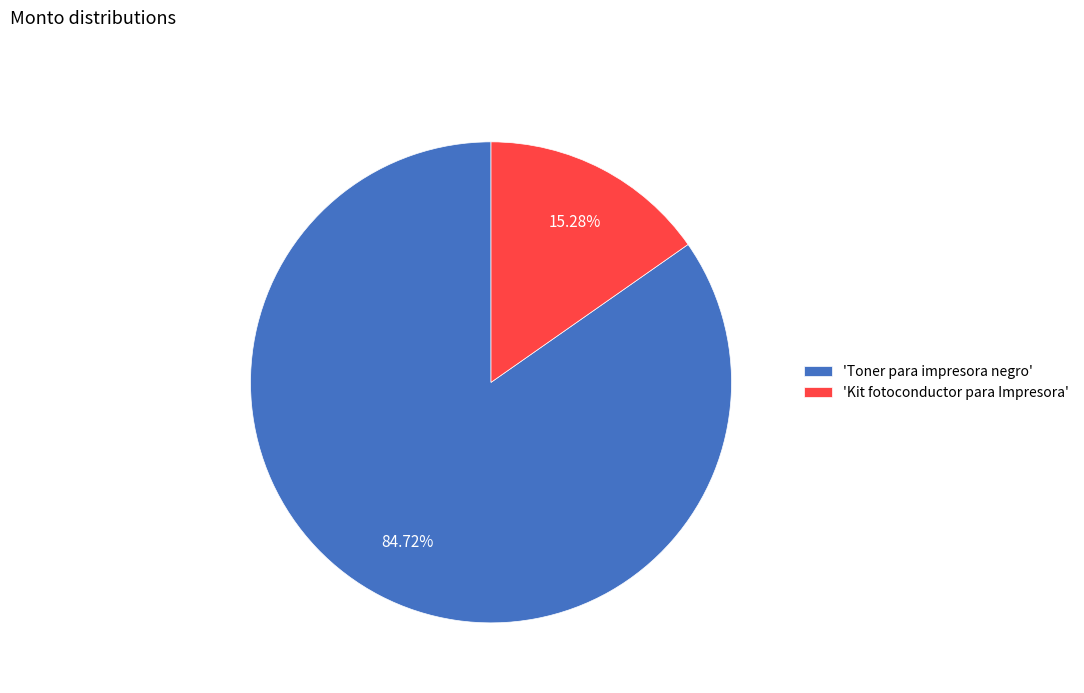

Which has a higher value, 'Toner para impresora negro' or 'Kit fotoconductor para Impresora'?

'Toner para impresora negro'